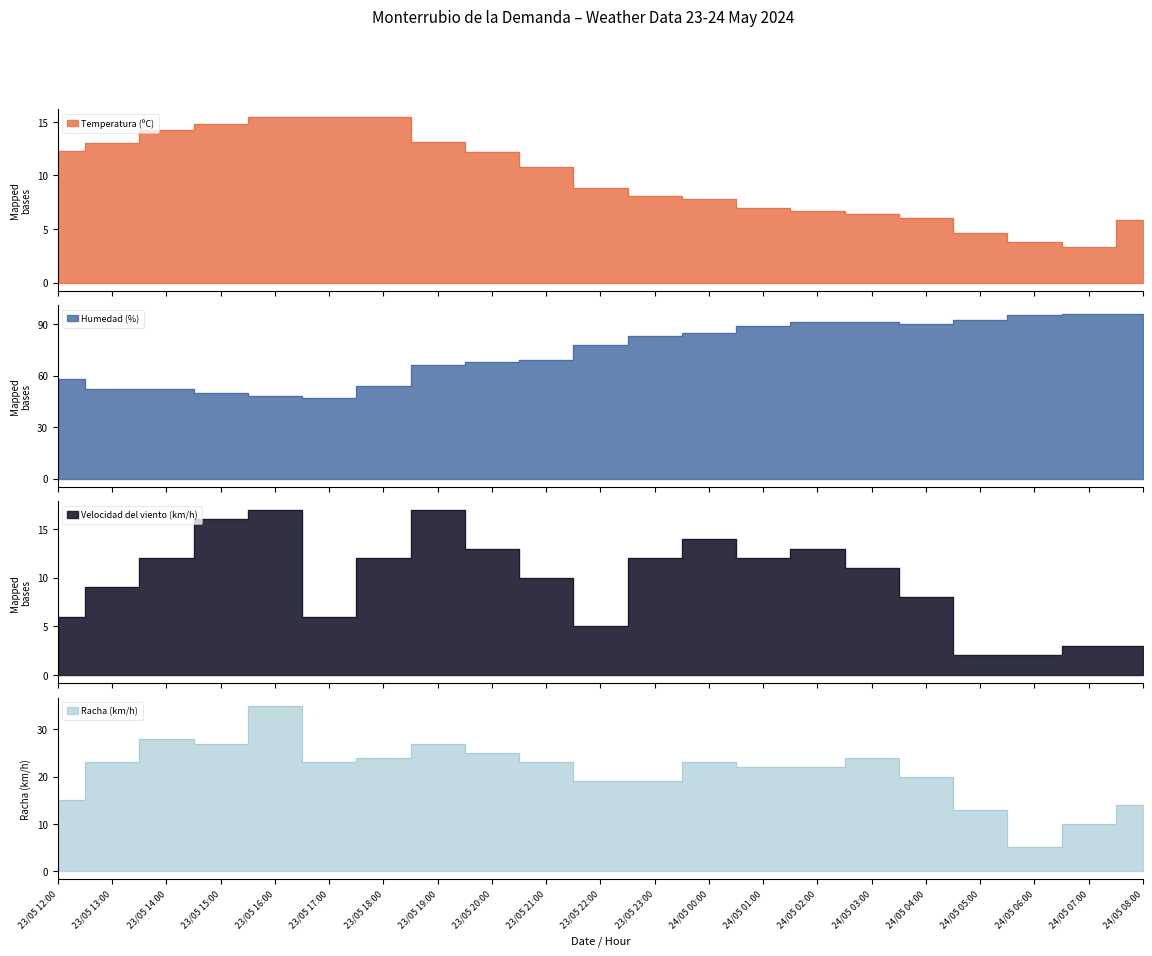

List the series in order of their peak value, highest first.

Humedad (%), Racha (km/h), Velocidad del viento (km/h), Temperatura (ºC)